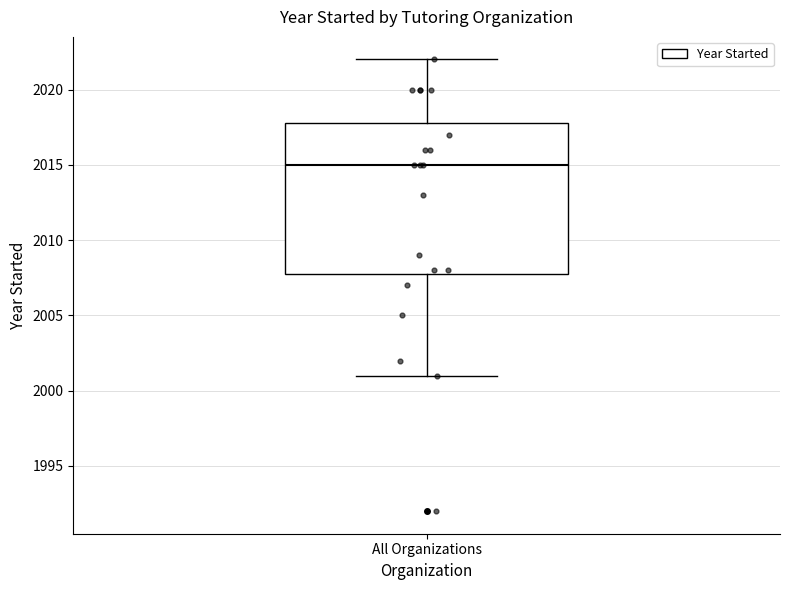

Where does the upper whisker of the box for All Organizations end on the y-axis? The values are not printed on the chart, so give them approximately, as read against the axis.

2022